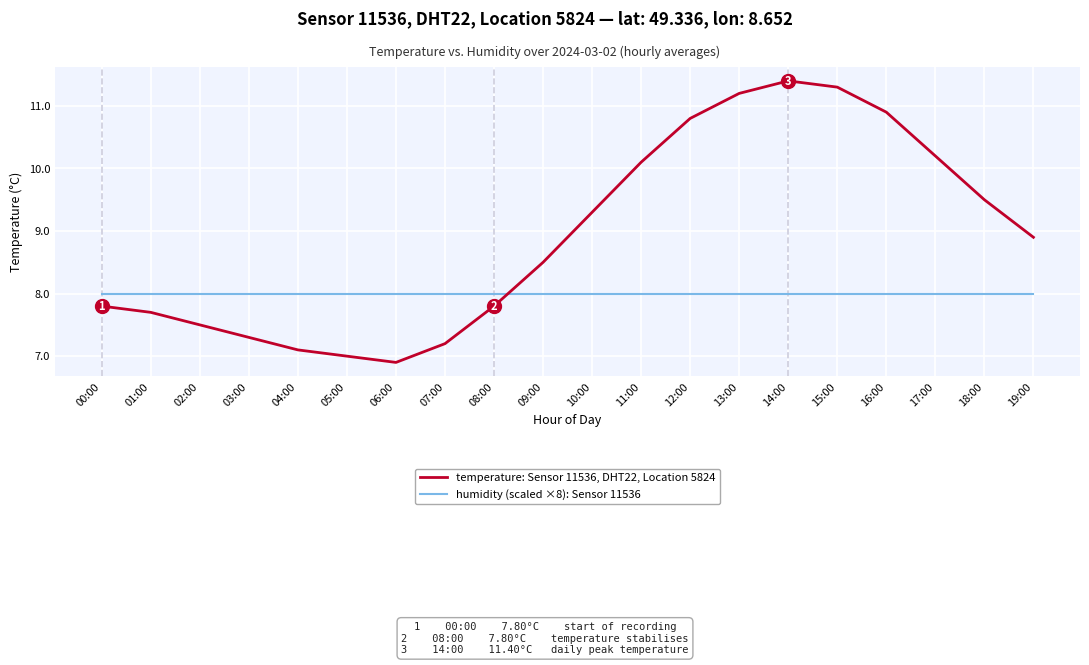

What position from the left is 14:00?

15